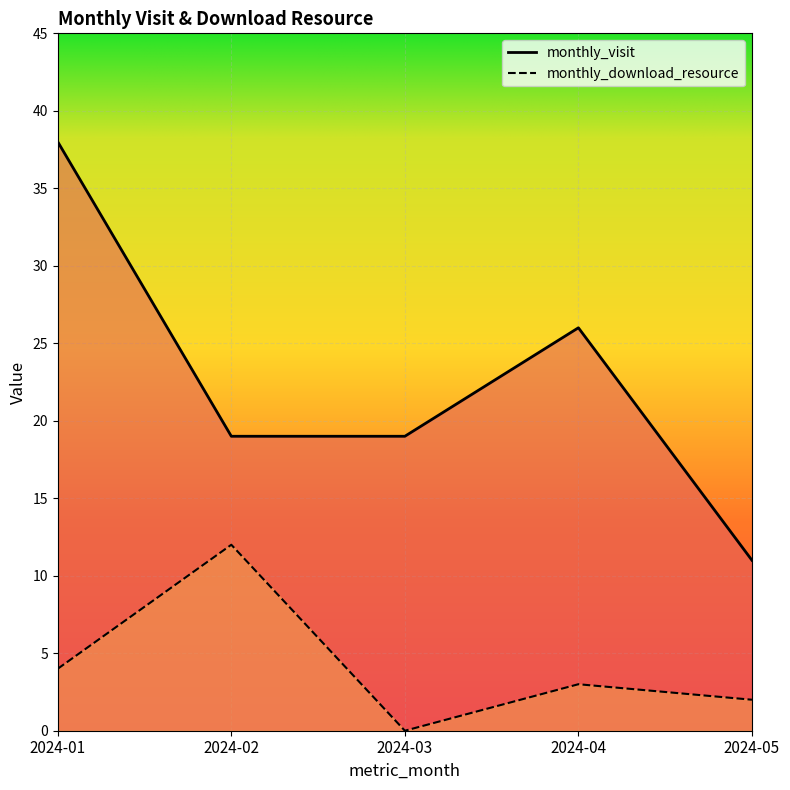

Which label corresponds to the largest value in the chart?

2024-01